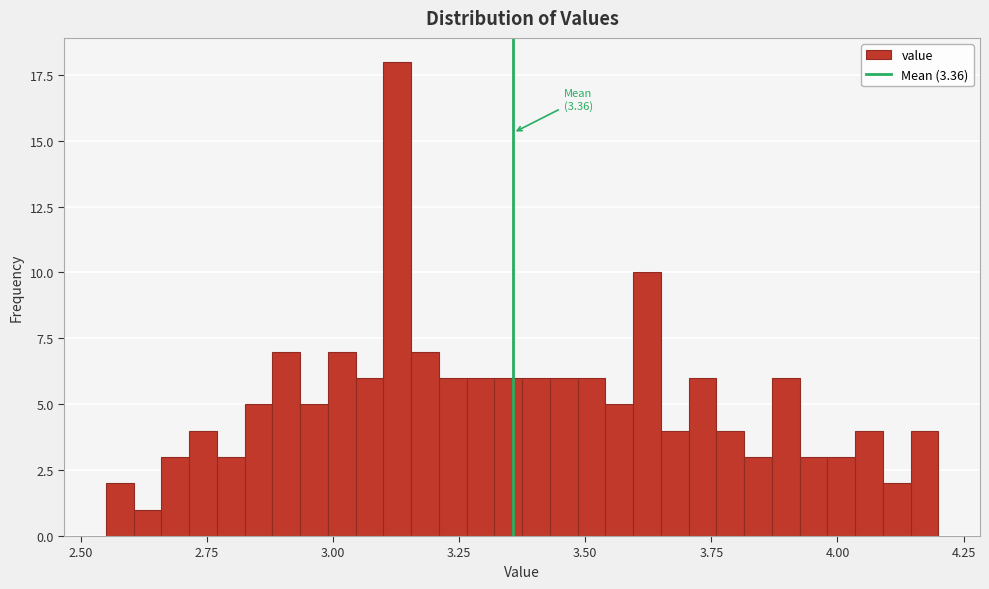

Around what value on the x-axis is the tallest bar? Give the approximate position of its centre, as read against the axis.

3.15